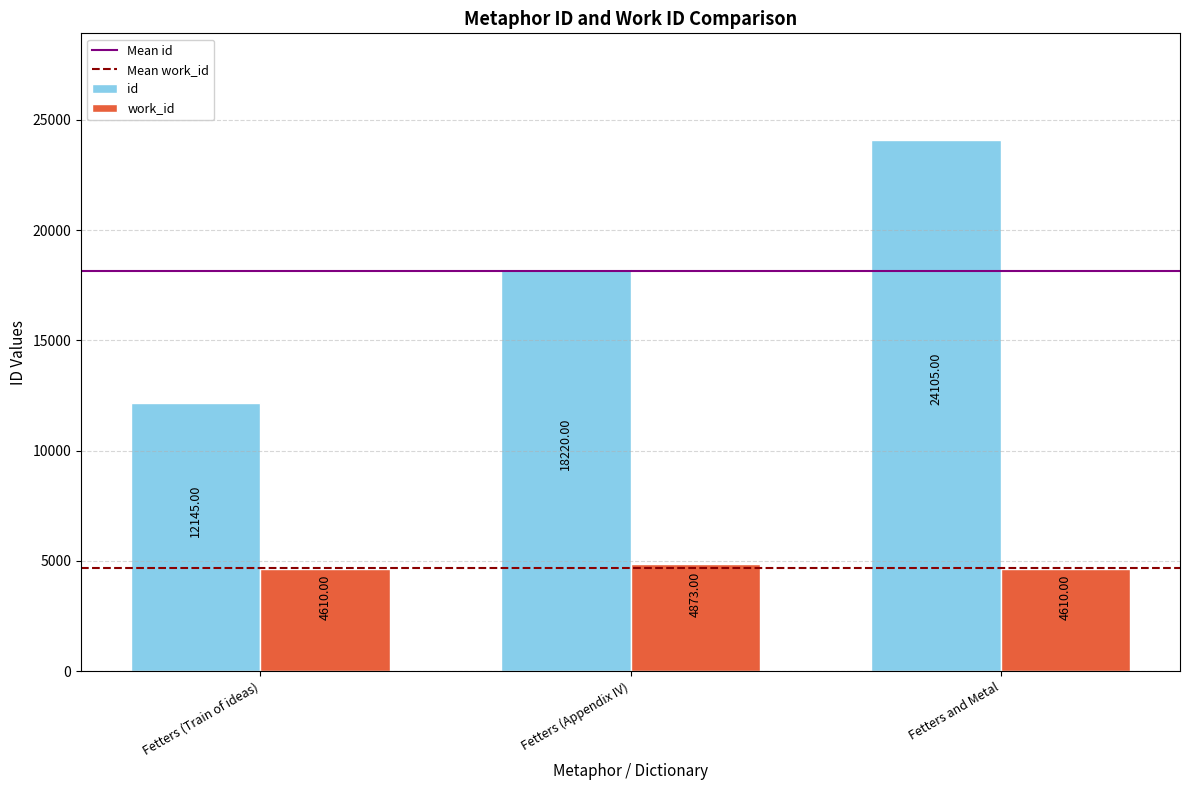

What is the difference between the maximum and minimum values in the id series?

11960